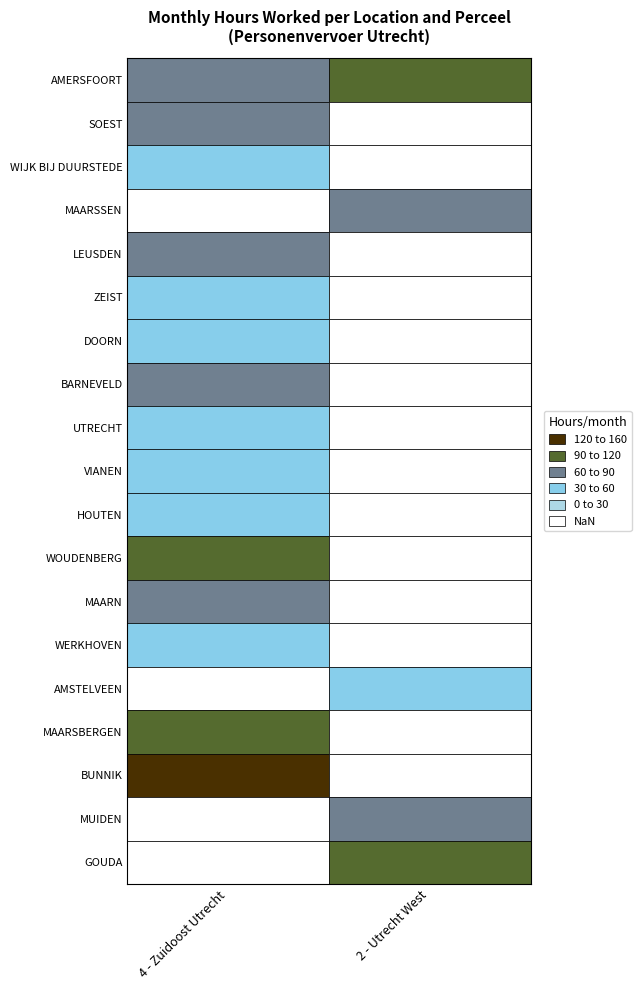

Rank the series by their maximum value, from lowest to highest.

ZEIST, DOORN, WERKHOVEN, HOUTEN, UTRECHT, WIJK BIJ DUURSTEDE, AMSTELVEEN, VIANEN, MAARSSEN, MUIDEN, SOEST, LEUSDEN, MAARN, BARNEVELD, MAARSBERGEN, AMERSFOORT, GOUDA, WOUDENBERG, BUNNIK